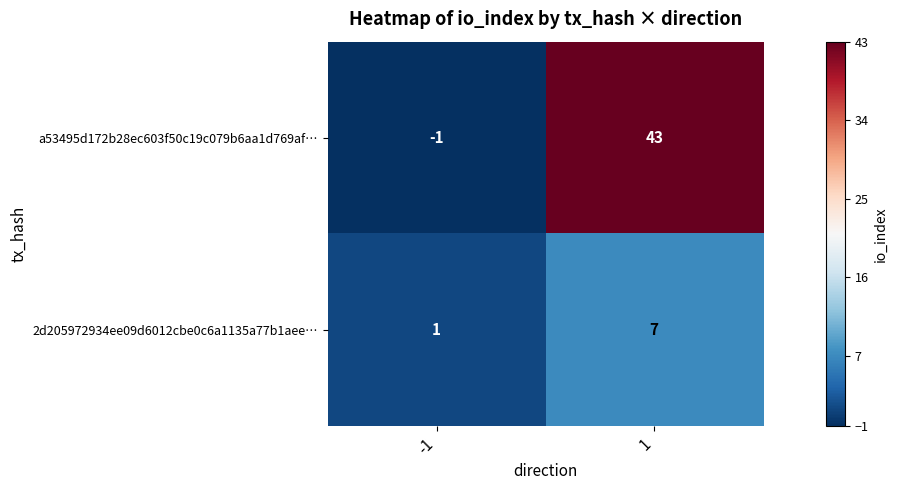

What is the maximum value shown in the chart?

43